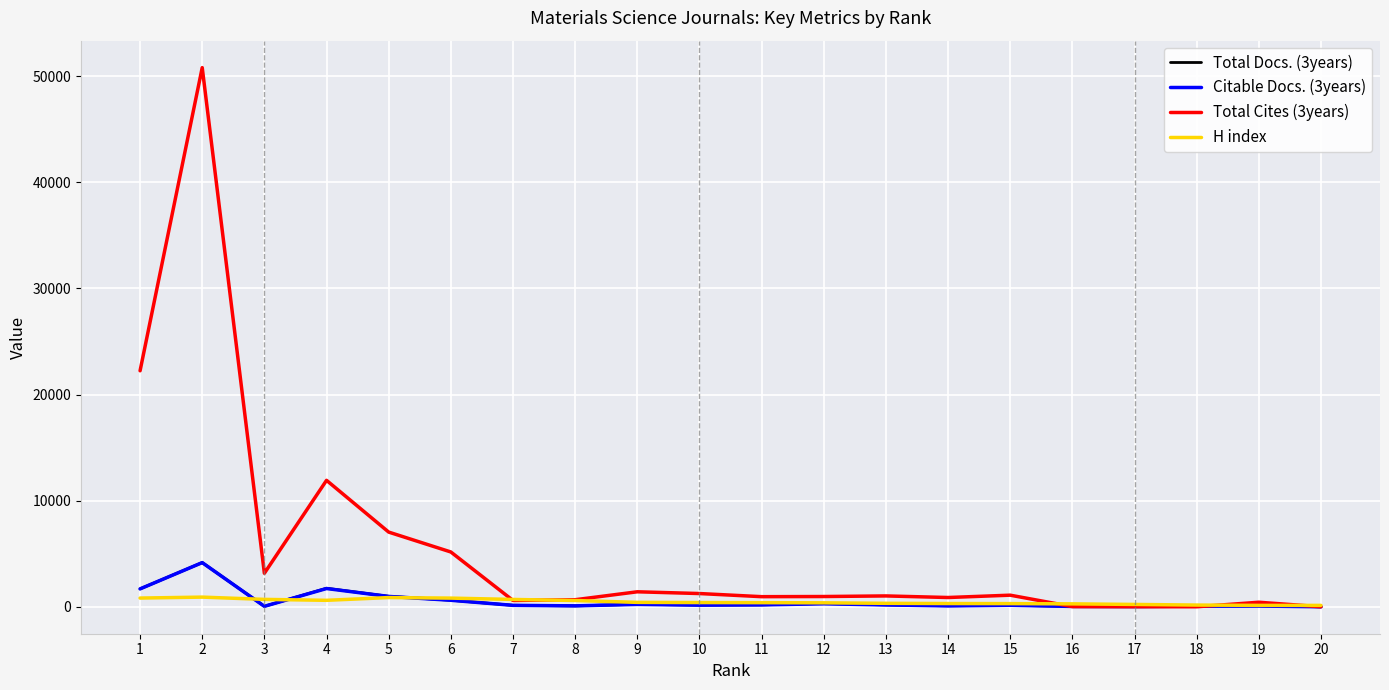

Which series has the widest spread of values?

Total Cites (3years)